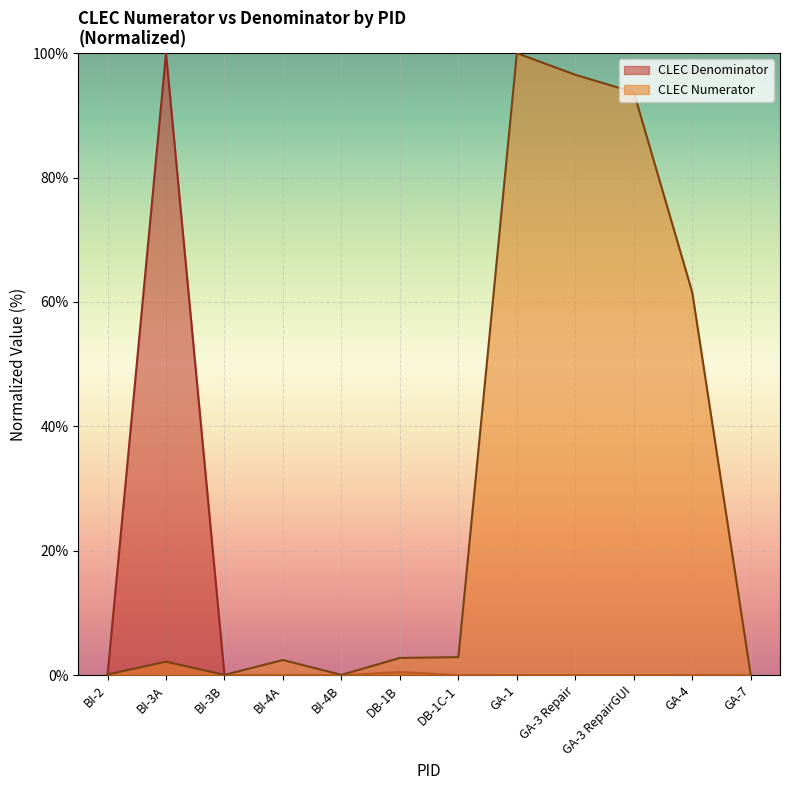

Rank the categories by CLEC Numerator value from lowest to highest.

GA-7, BI-3B, BI-4B, BI-2, BI-3A, BI-4A, DB-1B, DB-1C-1, GA-4, GA-3 RepairGUI, GA-3 Repair, GA-1